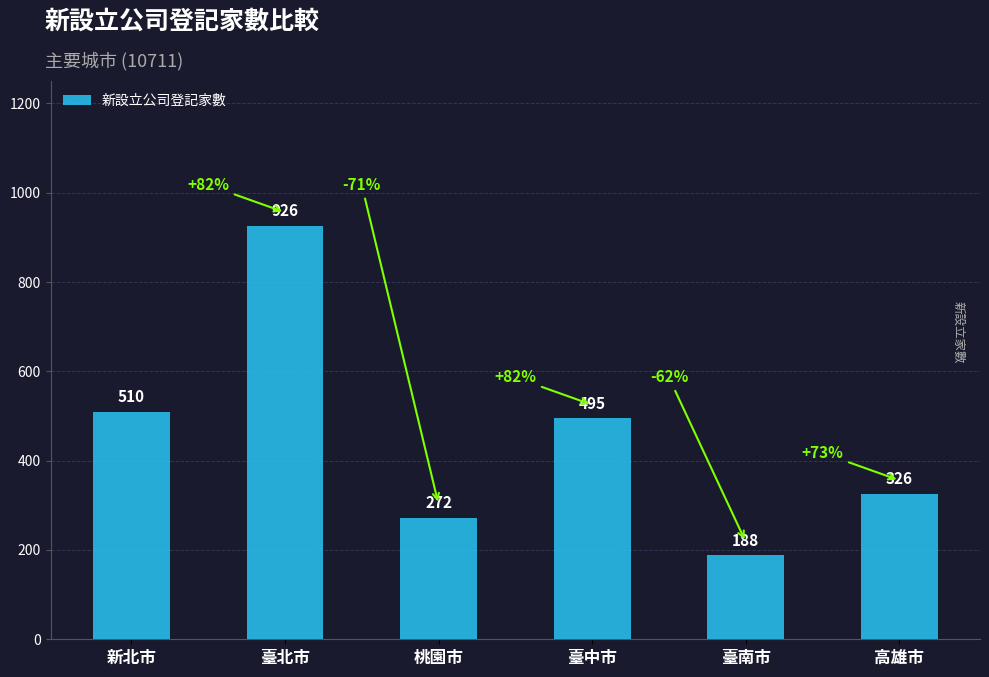

What position from the right is 臺北市?

5